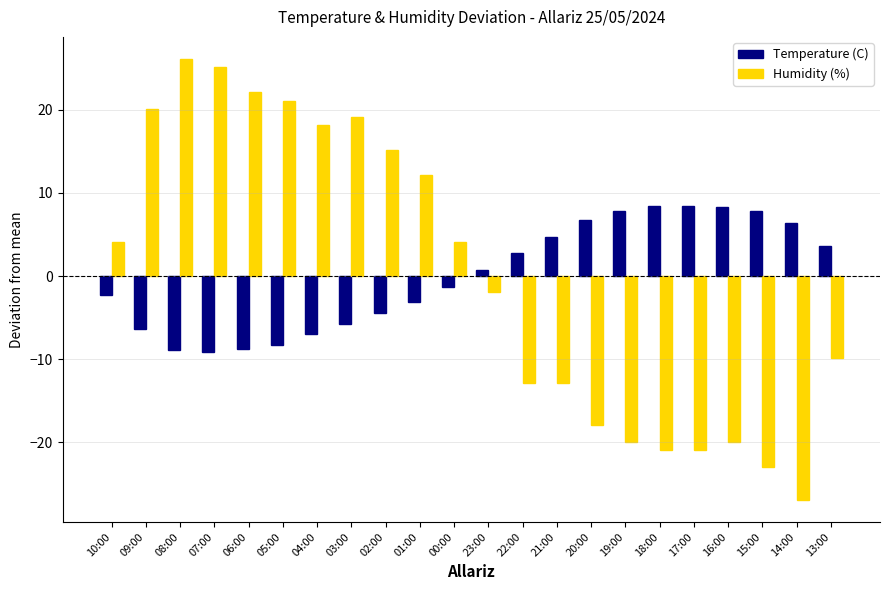

Which series has the largest range (max minus min)?

Humidity (%)